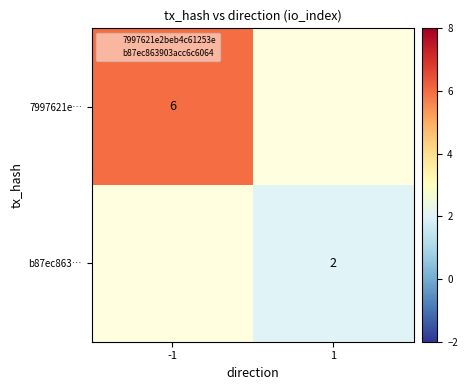

Is it true that 7997621e… equals 2 at -1?

False